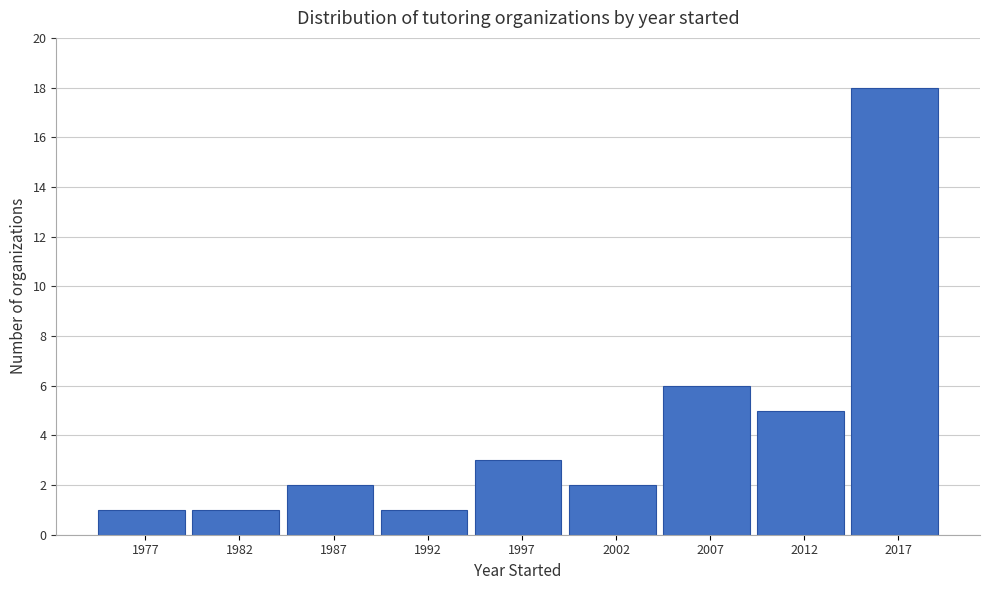

Reading left to right, what are all the values shown in this chart?

1977=1	1982=1	1987=2	1992=1	1997=3	2002=2	2007=6	2012=5	2017=18